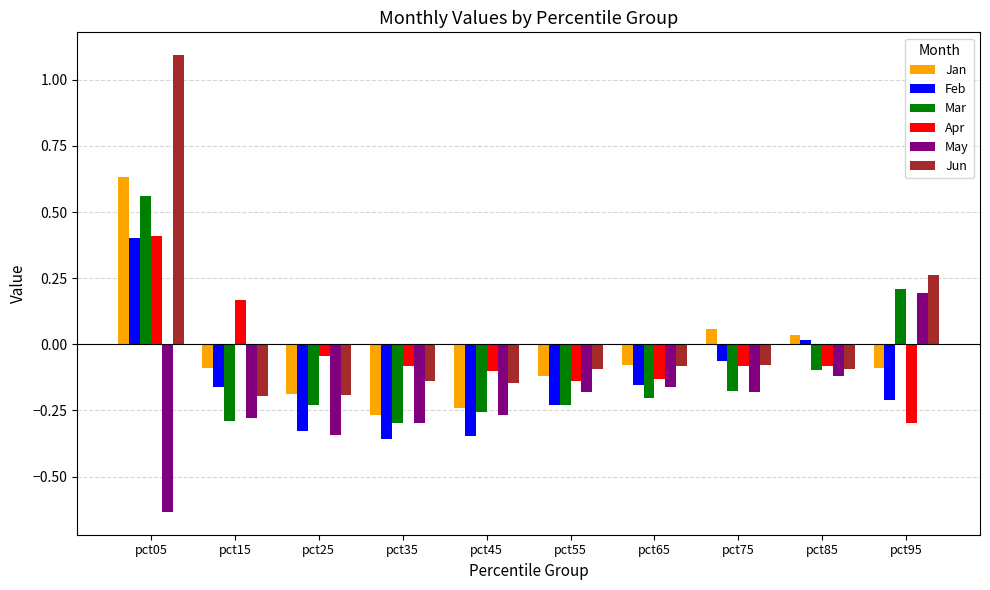

Between pct15 and pct65, which series saw the biggest shift?

Apr